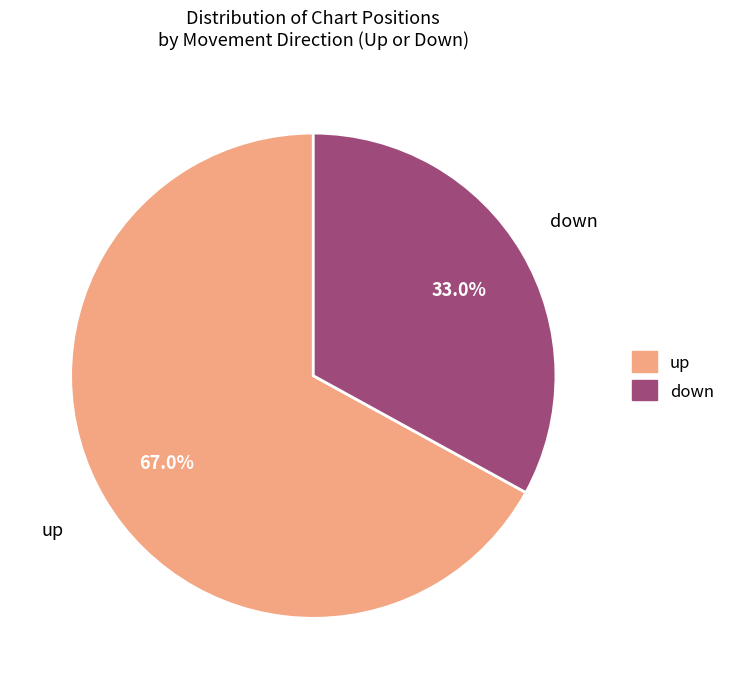

What percentage is the up slice, to the nearest percent?

67%